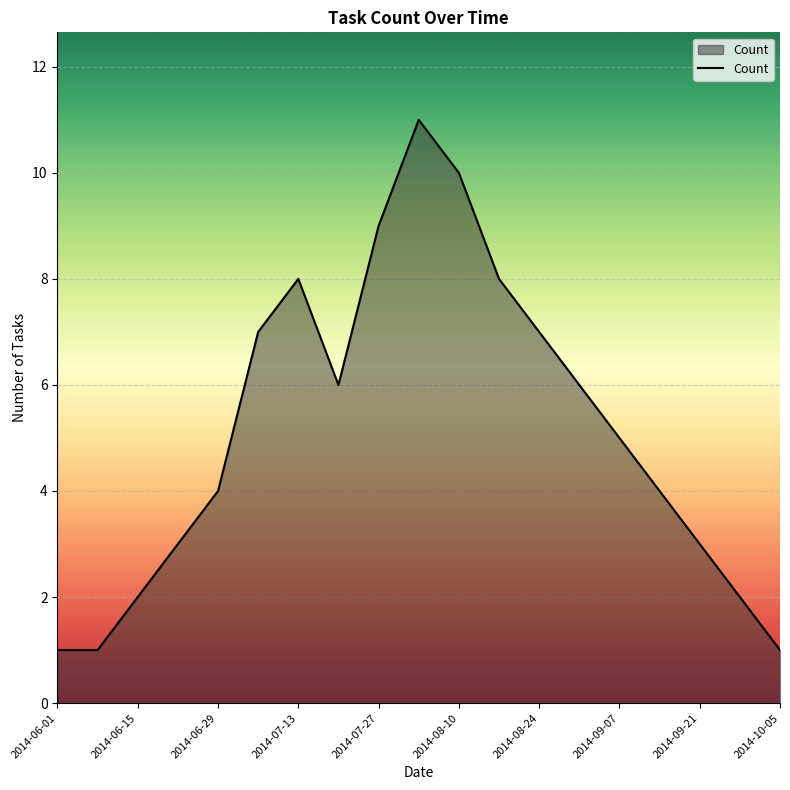

Count the values in the range 2 to 8.

13